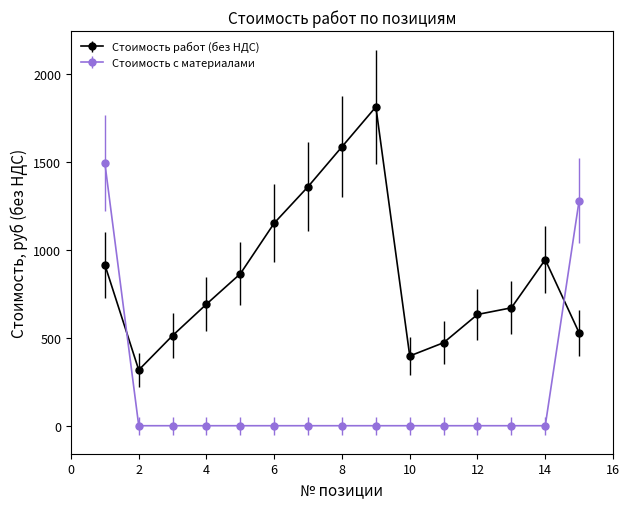

What is the average value of the Стоимость работ (без НДС) series?

856.9